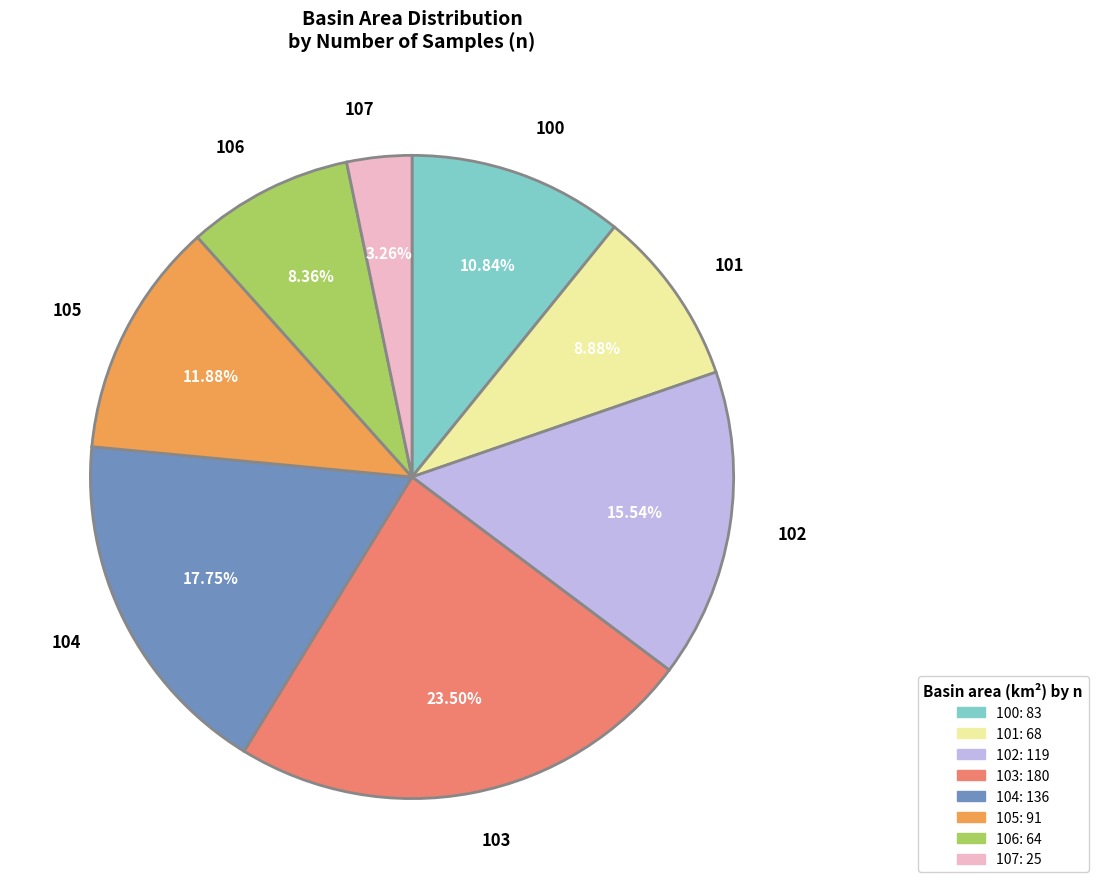

Rank the categories by value from highest to lowest.

103, 104, 102, 105, 100, 101, 106, 107